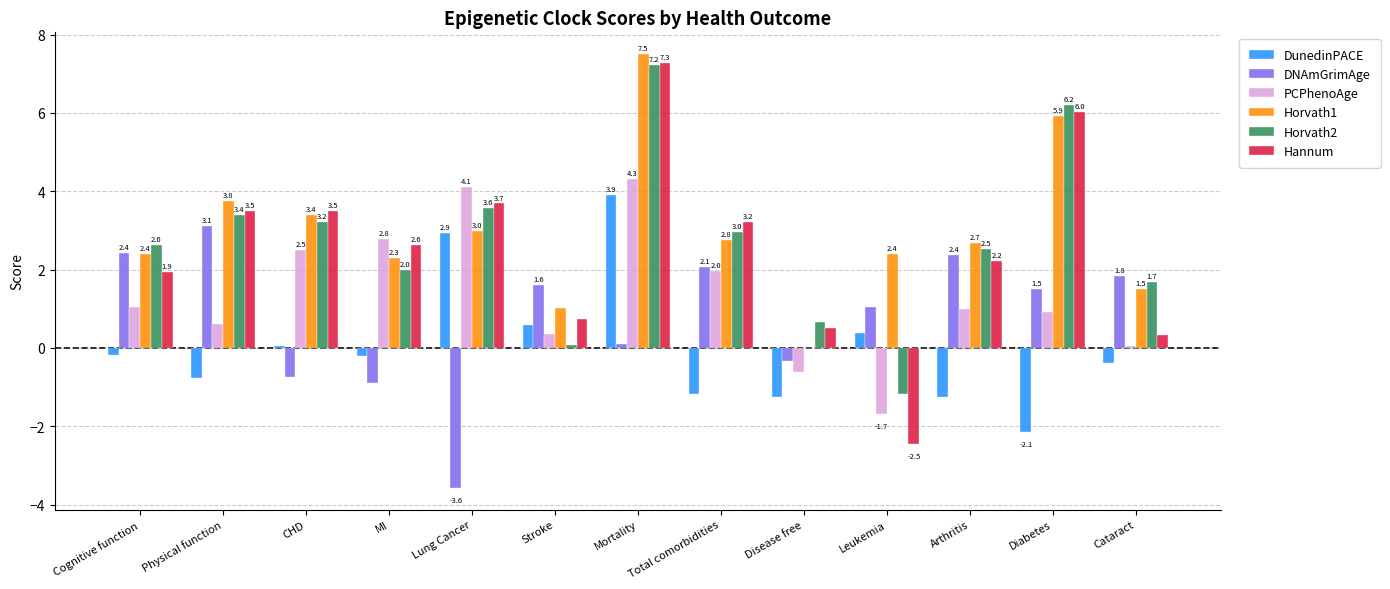

At which category does the chart reach its peak across all series?

Mortality